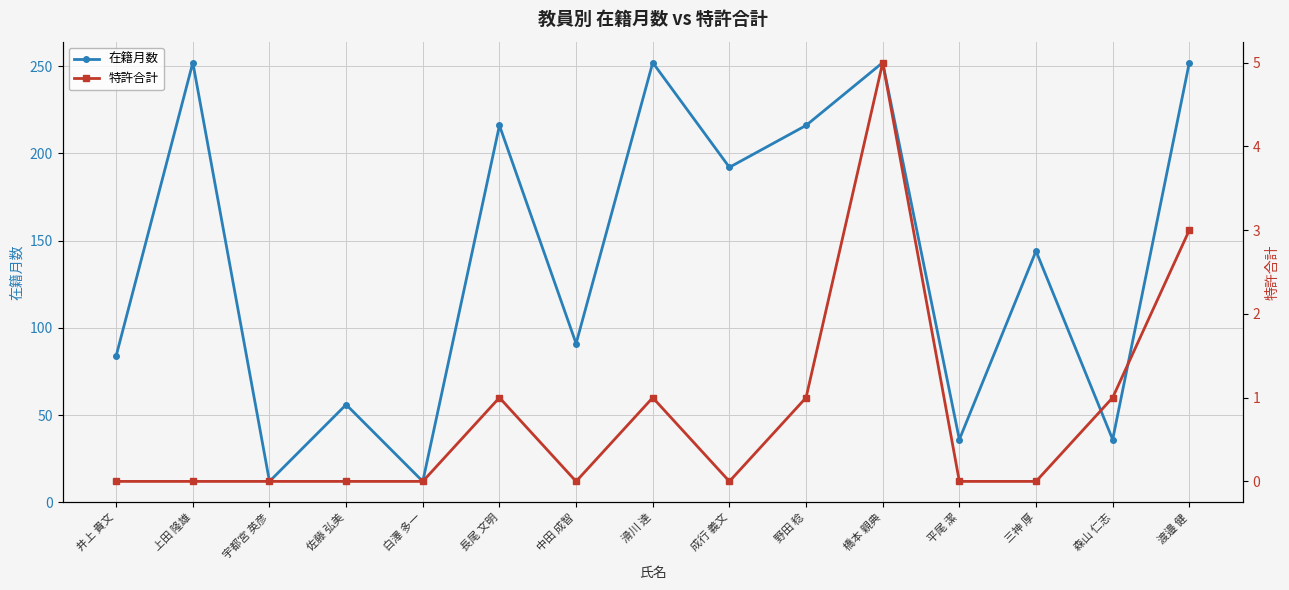

True or false: 特許合計 has more than 0 points higher than both neighbors.

True